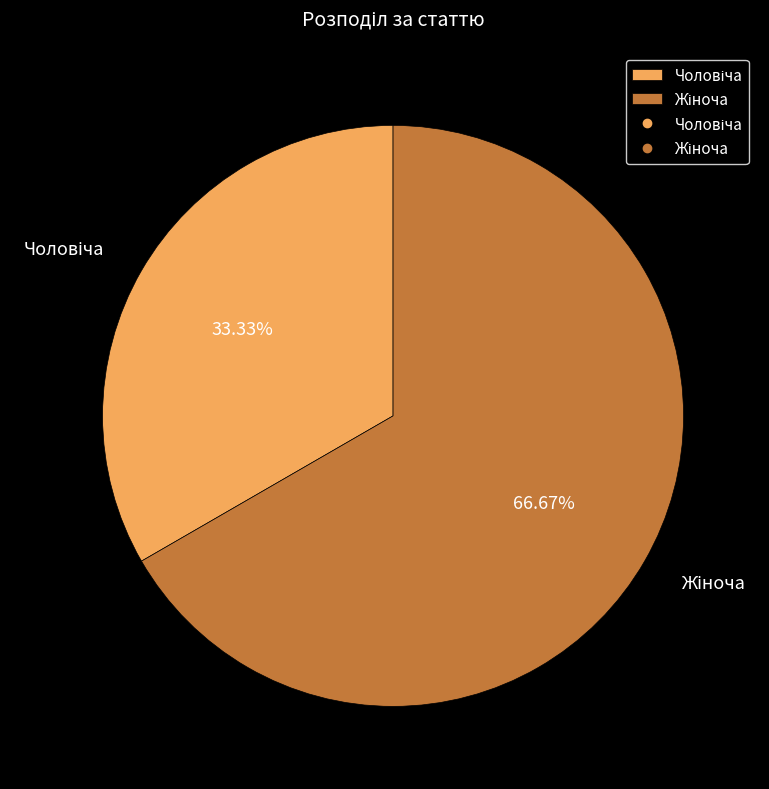

Count the number of slices in the pie.

2